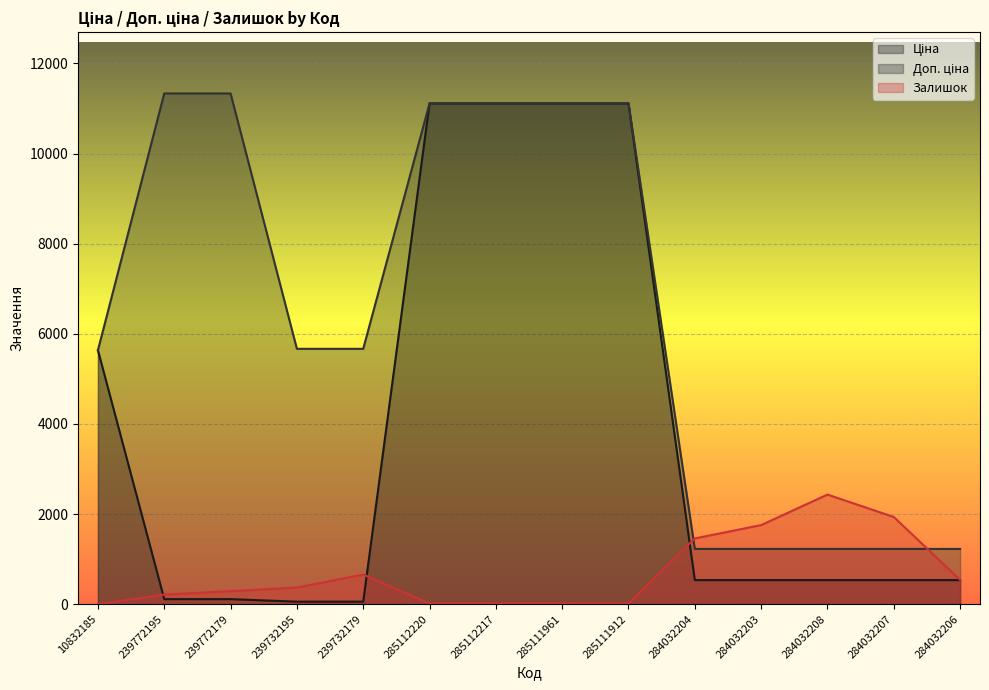

Between 285111912 and 284032208, which is larger?

285111912